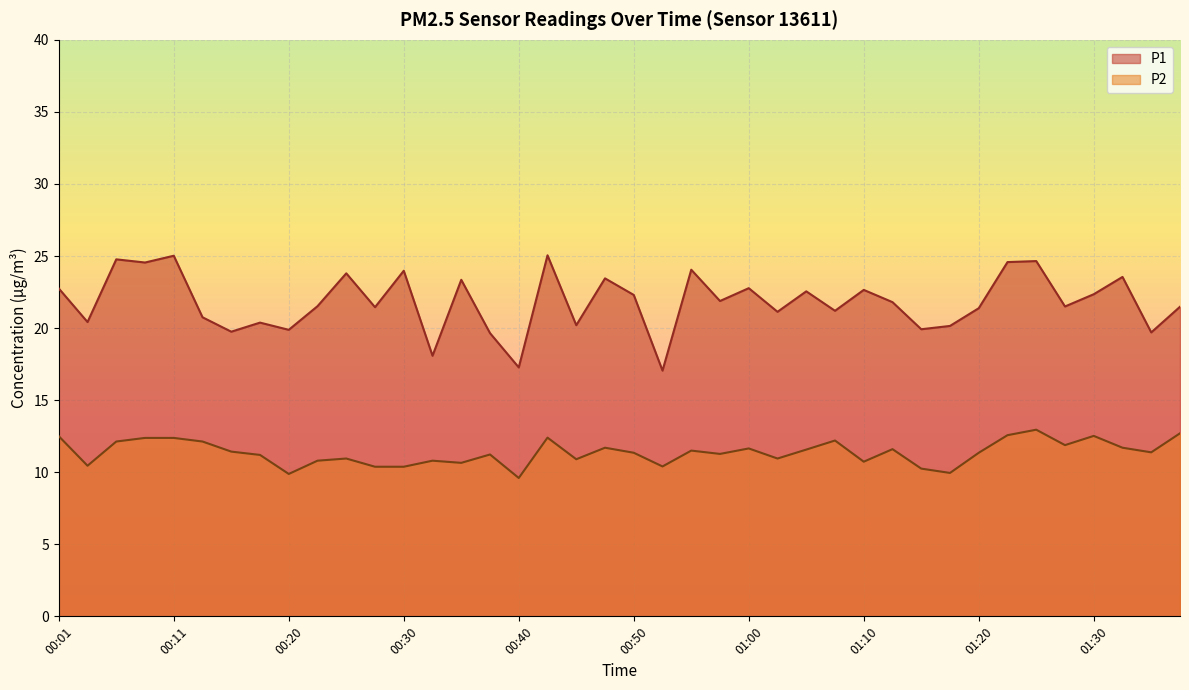

Is it true that P2 equals 3.2 at 00:16?

False